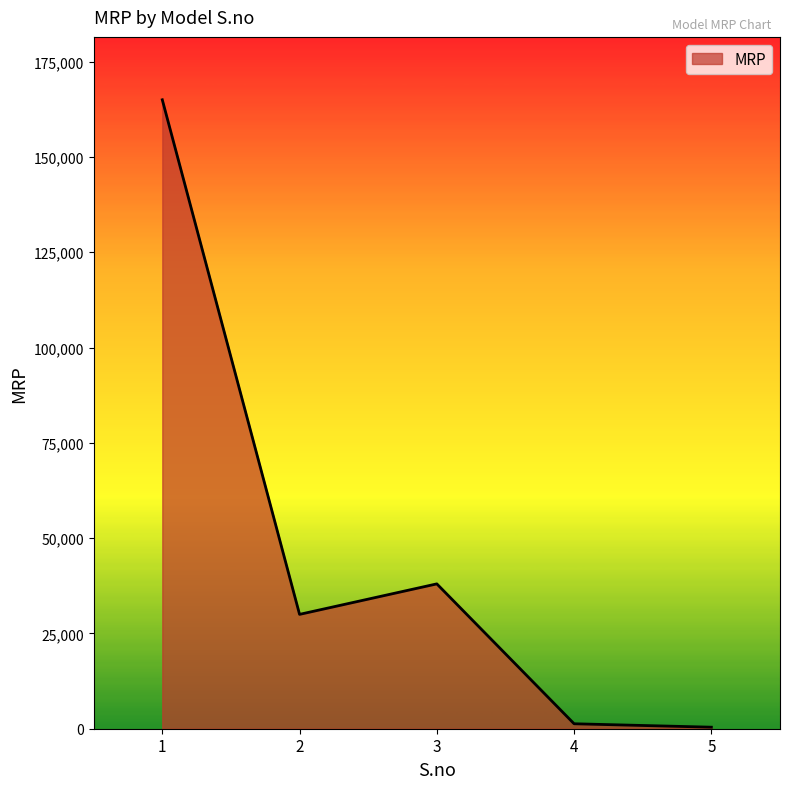

What is the sum of all values?

234700